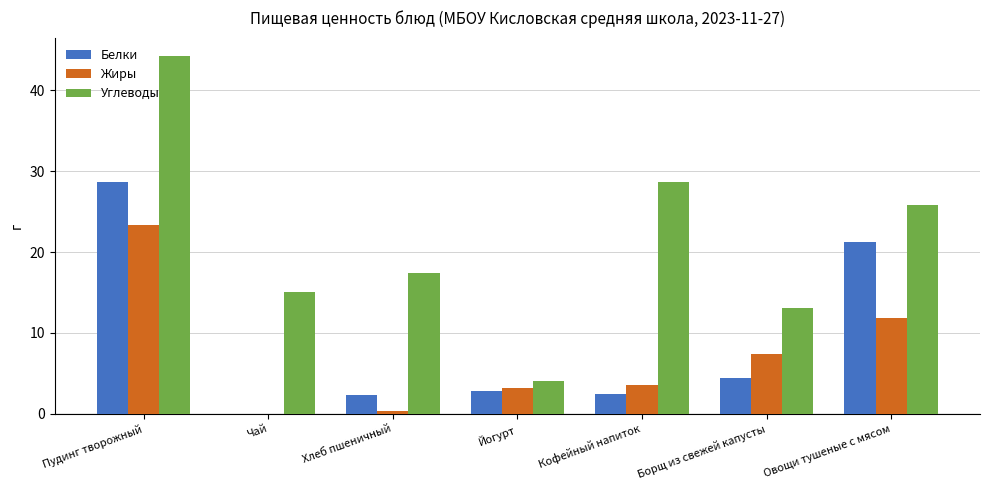

Which label corresponds to the largest value in the chart?

Пудинг творожный